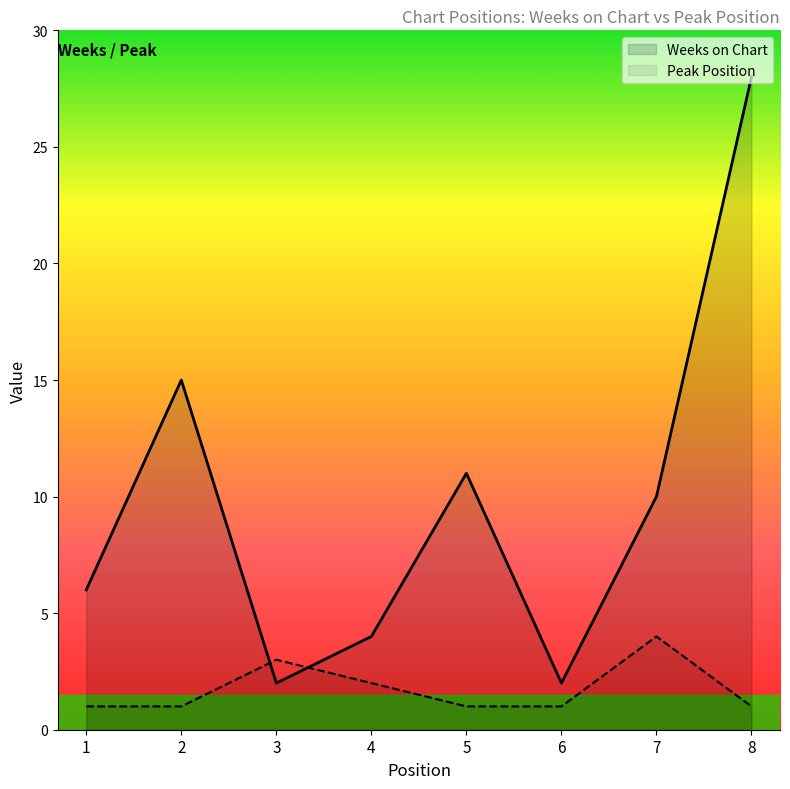

After their last crossing, which series has the higher values: Peak Position or Weeks on Chart?

Weeks on Chart